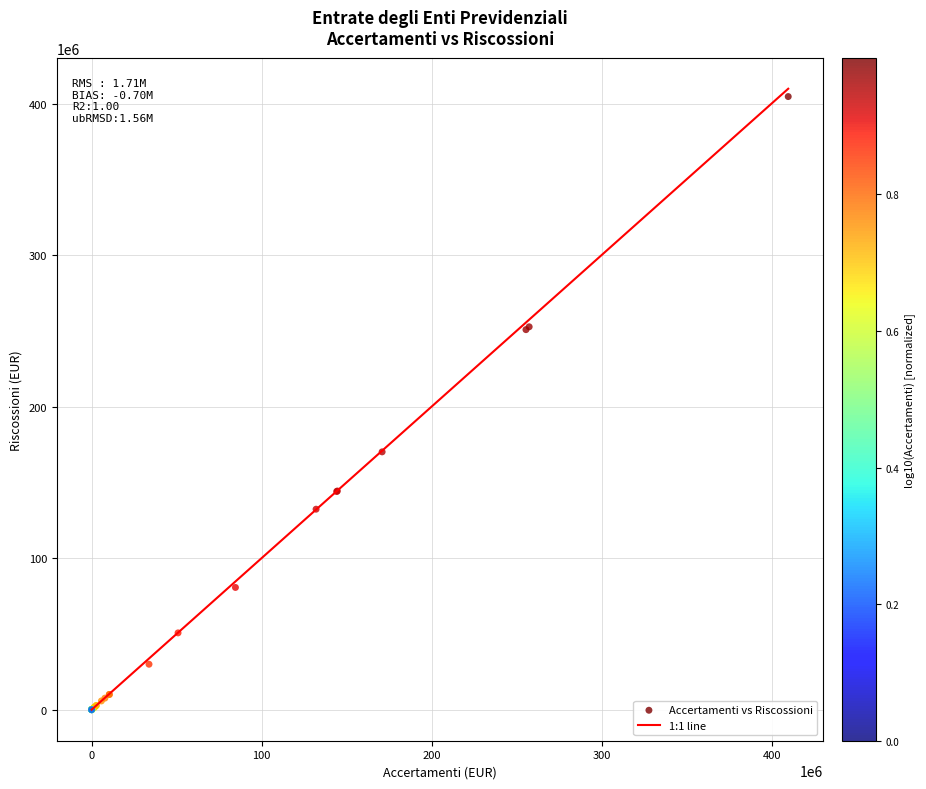

What Y value in the scatter plot is closest to 202294868?

170124388.9